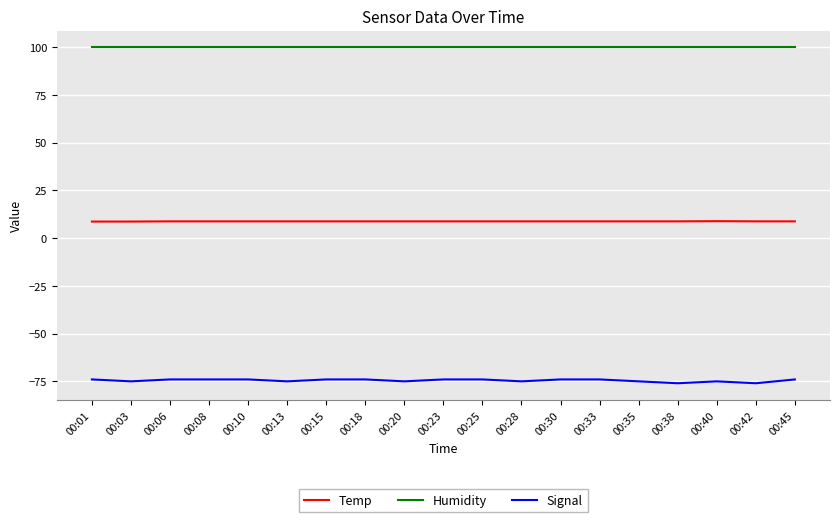

True or false: Humidity and Signal cross at least once.

False